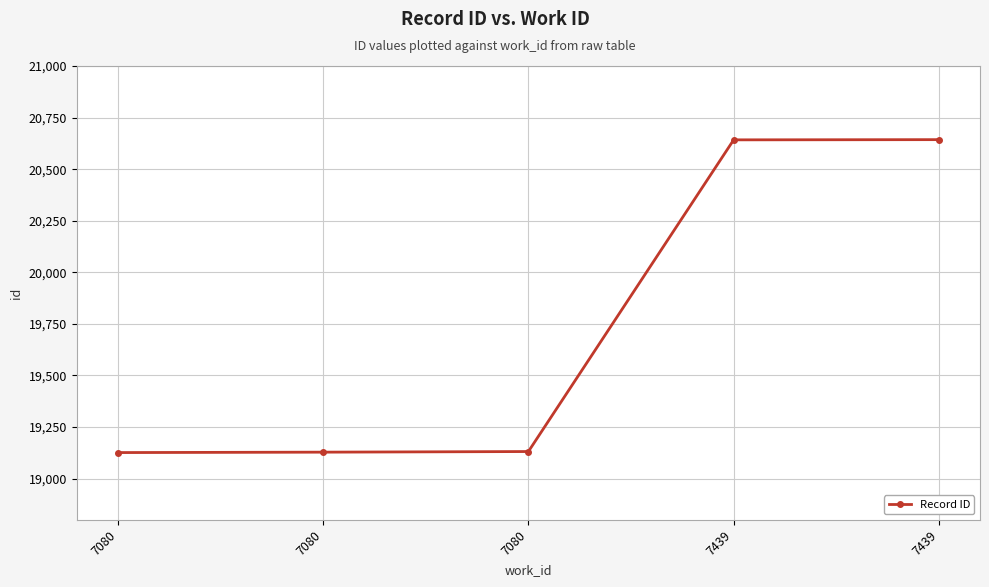

Reading left to right, transcribe all the data shown in this chart.

19126	19128	19131	20642	20643